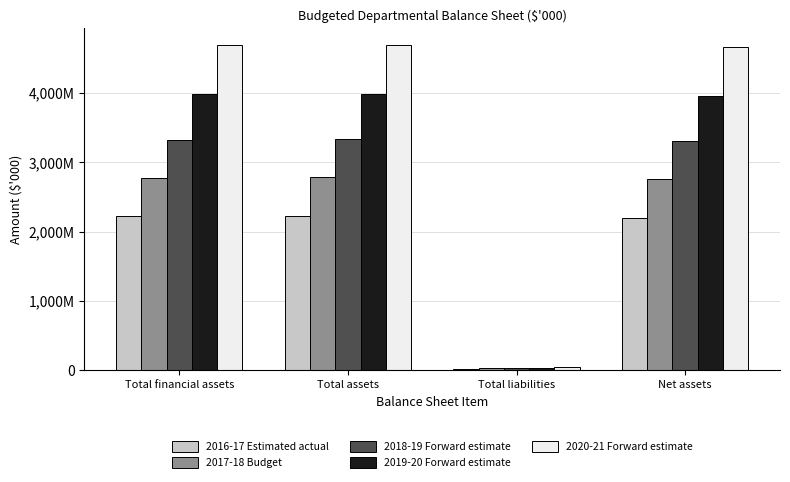

What are all the series names shown in the legend?

2016-17 Estimated actual, 2017-18 Budget, 2018-19 Forward estimate, 2019-20 Forward estimate, 2020-21 Forward estimate